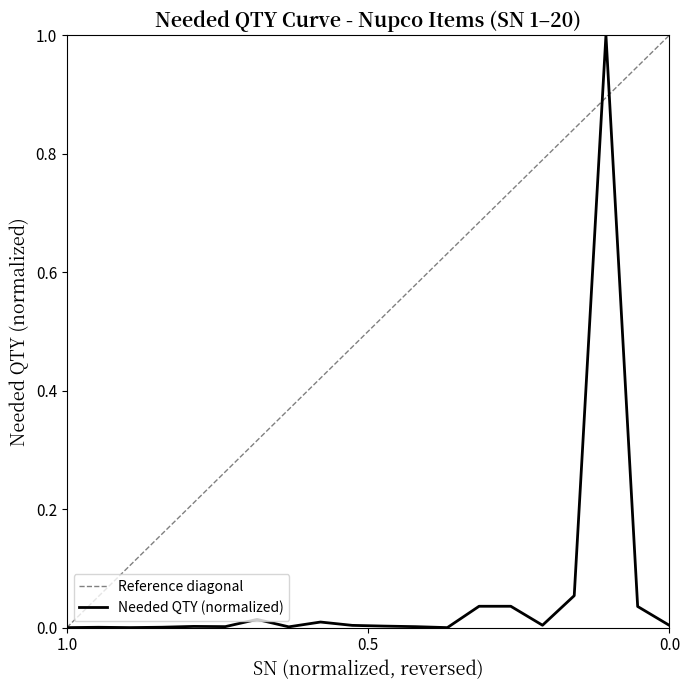

Rank the categories by value from lowest to highest.

1, 13, 3, 2, 4, 8, 12, 6, 5, 11, 10, 20, 16, 9, 7, 19, 14, 15, 17, 18